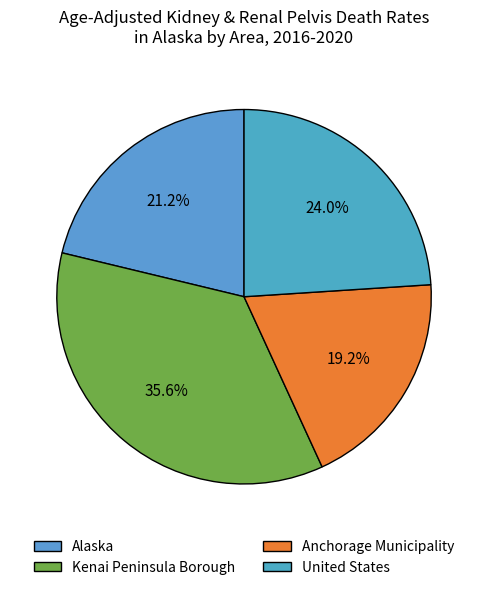

To the nearest percent, what is the combined percentage of Anchorage Municipality and Kenai Peninsula Borough?

55%